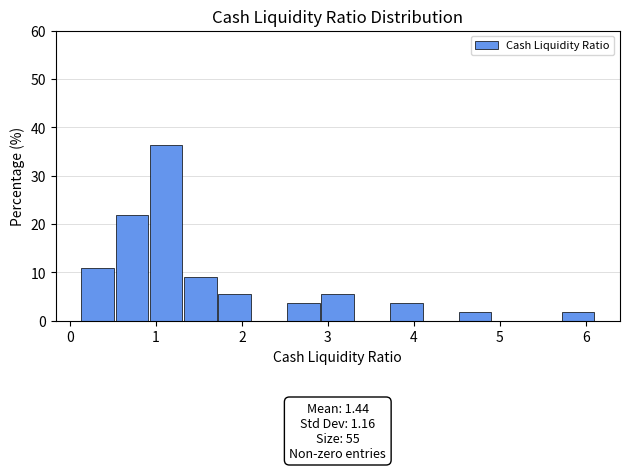

Around what value on the x-axis is the tallest bar? Give the approximate position of its centre, as read against the axis.

1.1